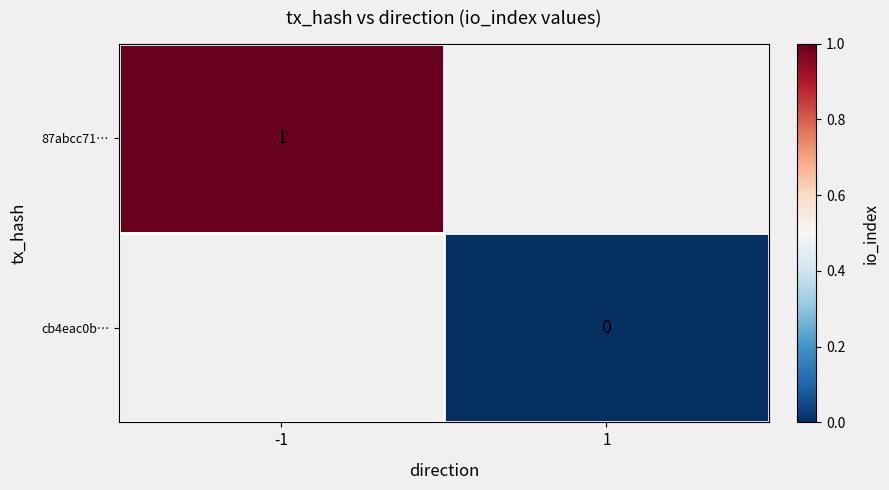

Is it true that 87abcc71… equals 0.4 at -1?

False